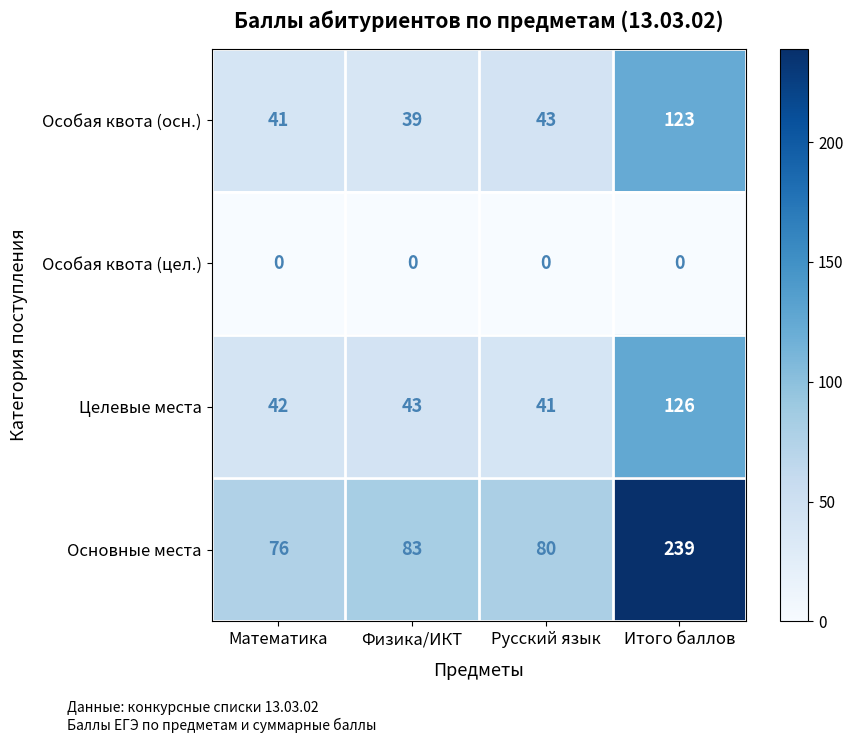

Rank the series by their maximum value, from highest to lowest.

Основные места, Целевые места, Особая квота (осн.), Особая квота (цел.)